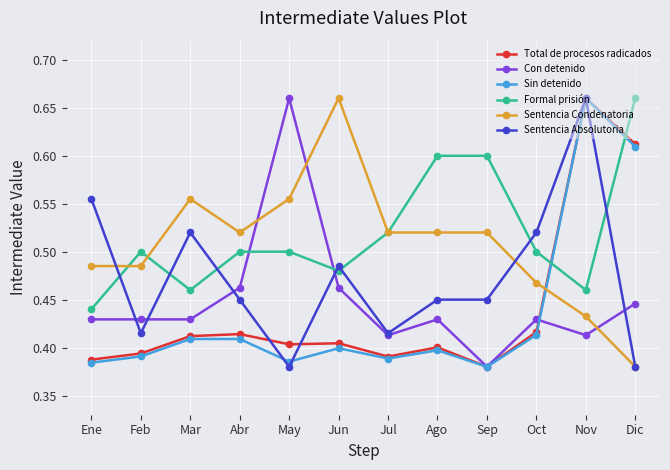

At how many categories does at least one series exceed 0?

12